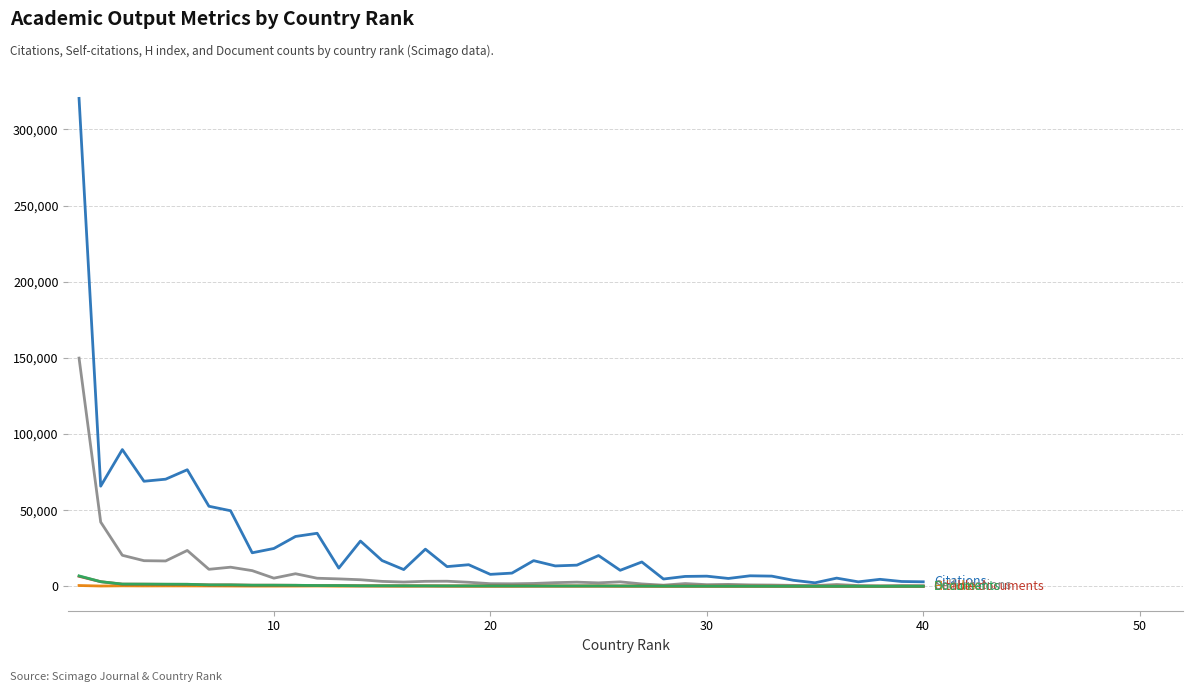

What is the greatest value displayed?

320318